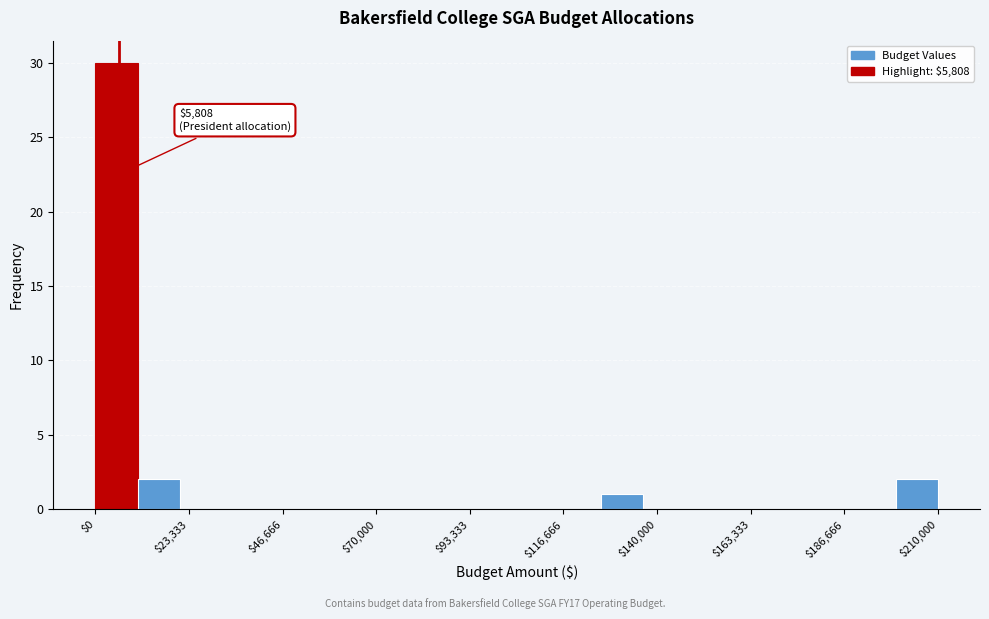

Around what value on the x-axis is the tallest bar? Give the approximate position of its centre, as read against the axis.

5000